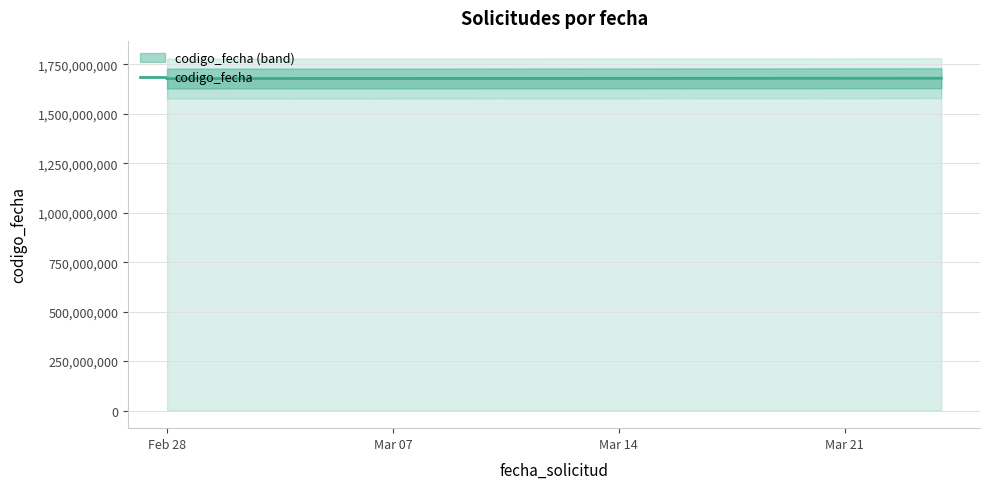

What is the maximum value shown in the chart?

1679676963